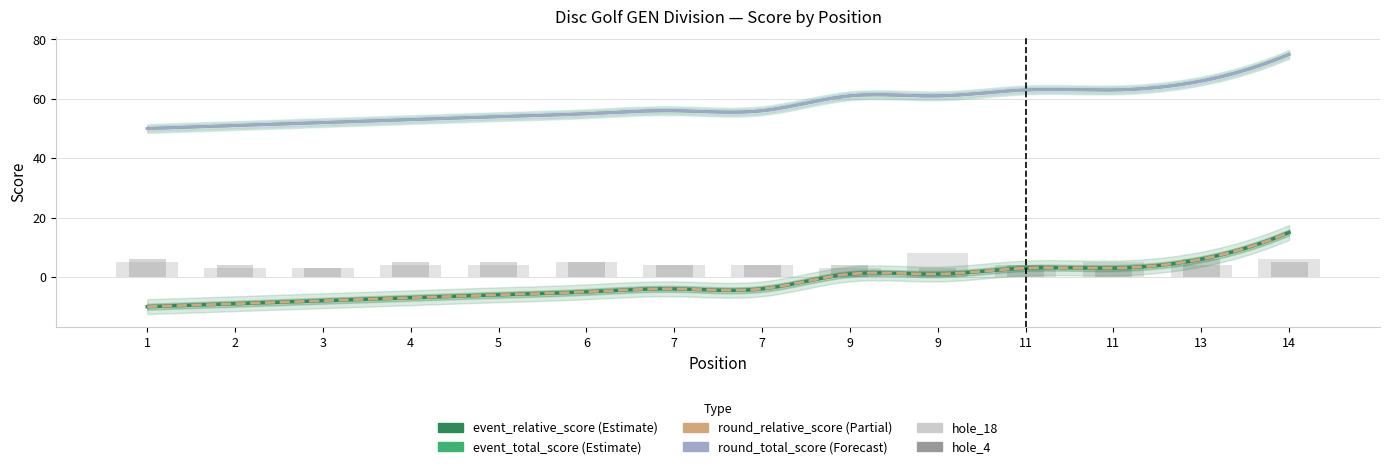

The hole_18 series shows 5 at 2. True or false?

False